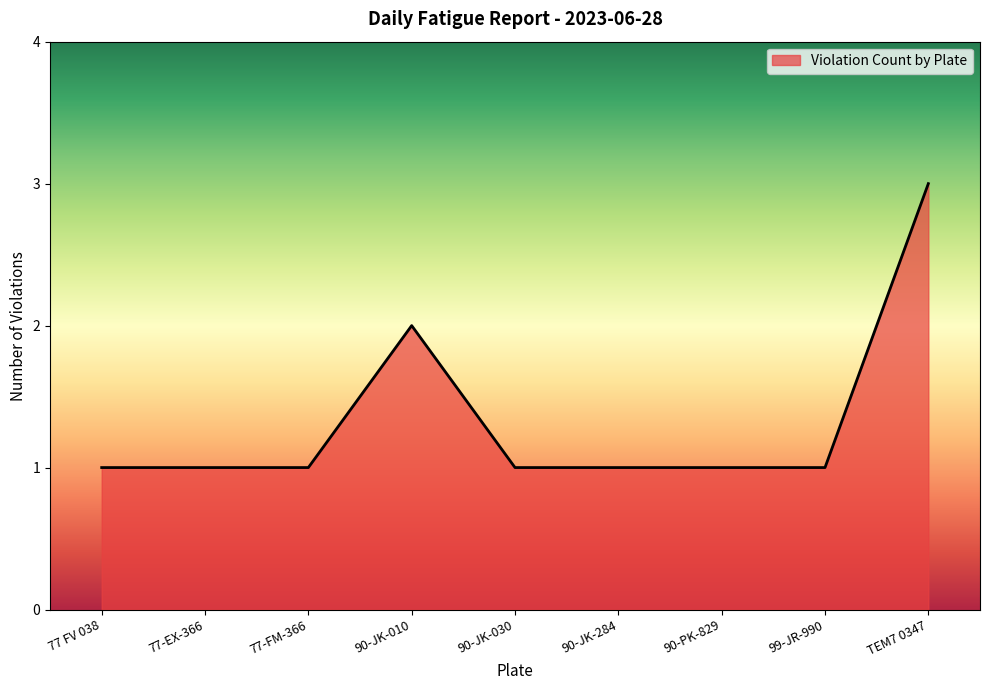

At which category does the chart reach its peak across all series?

TEM7 0347